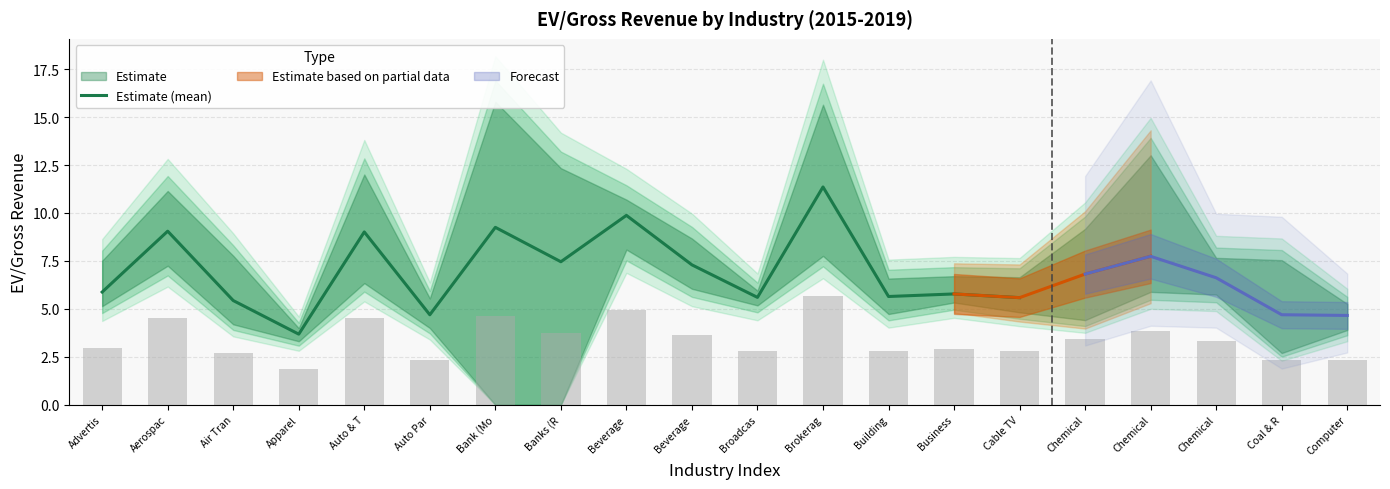

Which label corresponds to the largest value in the chart?

Brokerag